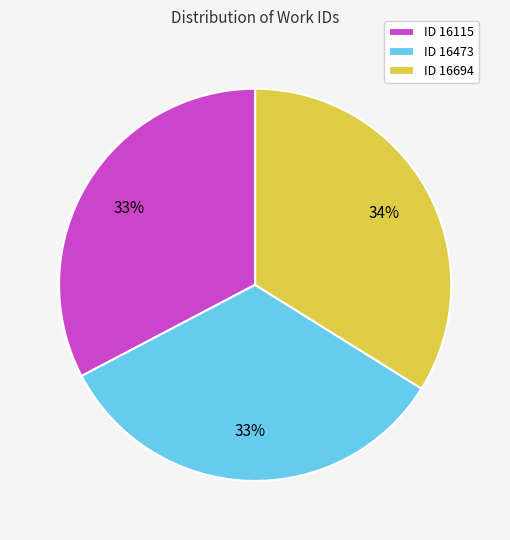

Is the sum of ID 16694 and ID 16115 greater than half?

Yes